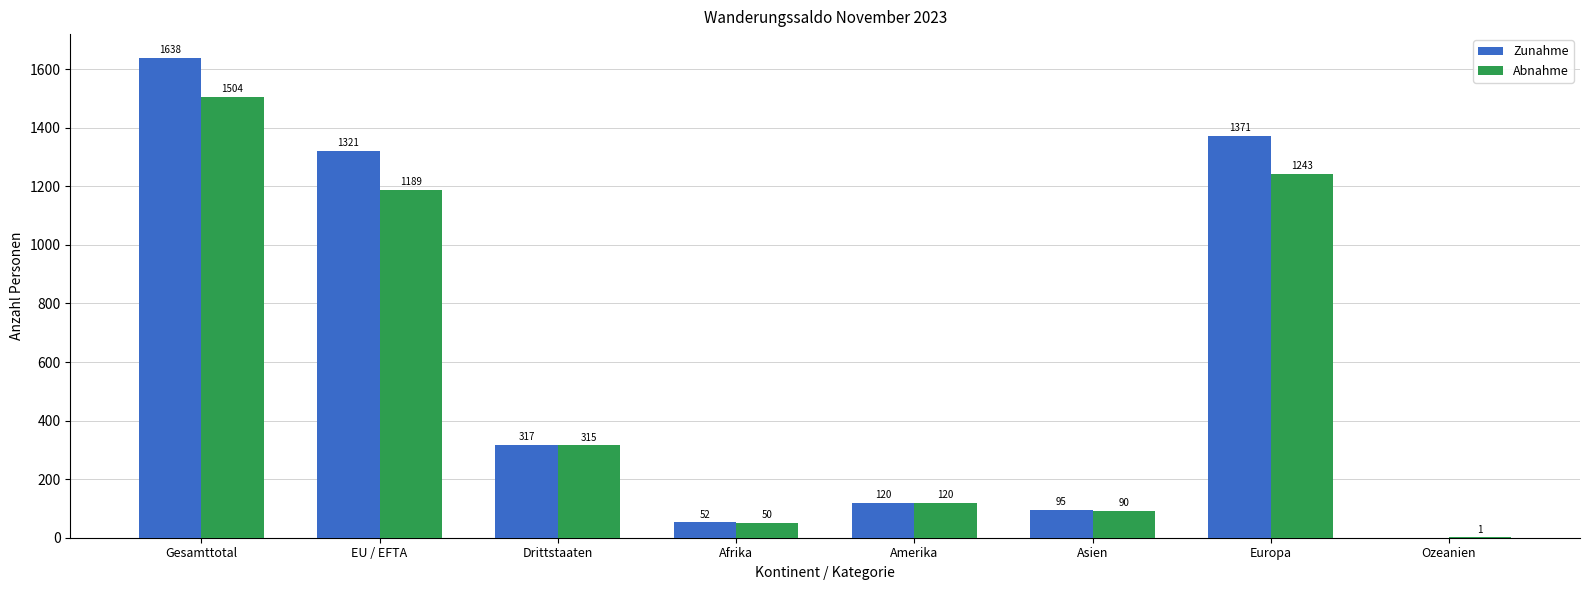

Reading left to right, what are all the values shown in this chart?

Zunahme: Gesamttotal=1638	EU / EFTA=1321	Drittstaaten=317	Afrika=52	Amerika=120	Asien=95	Europa=1371	Ozeanien=0
Abnahme: Gesamttotal=1504	EU / EFTA=1189	Drittstaaten=315	Afrika=50	Amerika=120	Asien=90	Europa=1243	Ozeanien=1